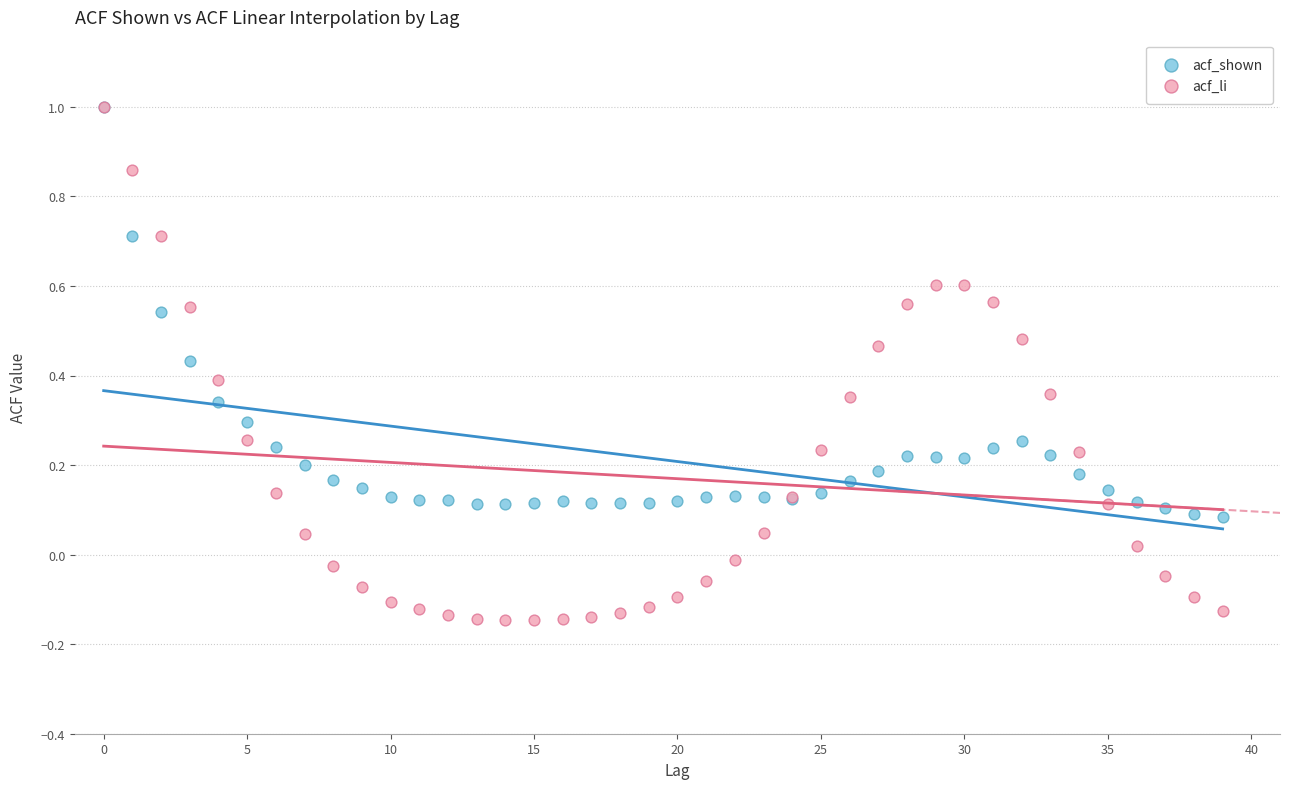

Which series has the largest Y range (max minus min)?

acf_li